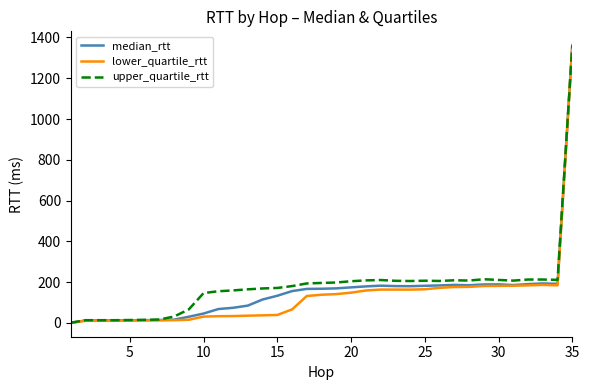

What is the highest value of the upper_quartile_rtt series?

1361.9